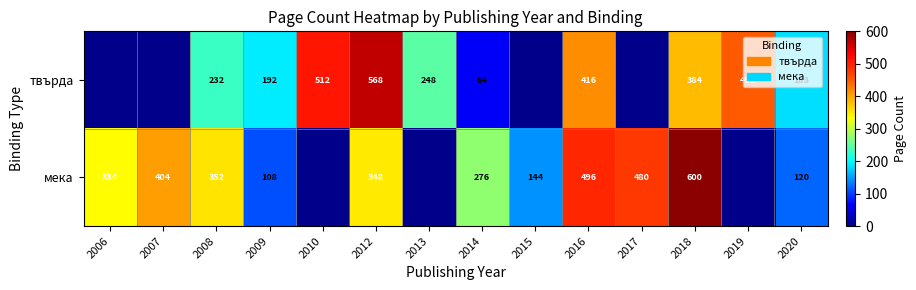

Is it true that твърда equals 64 at 2014?

True